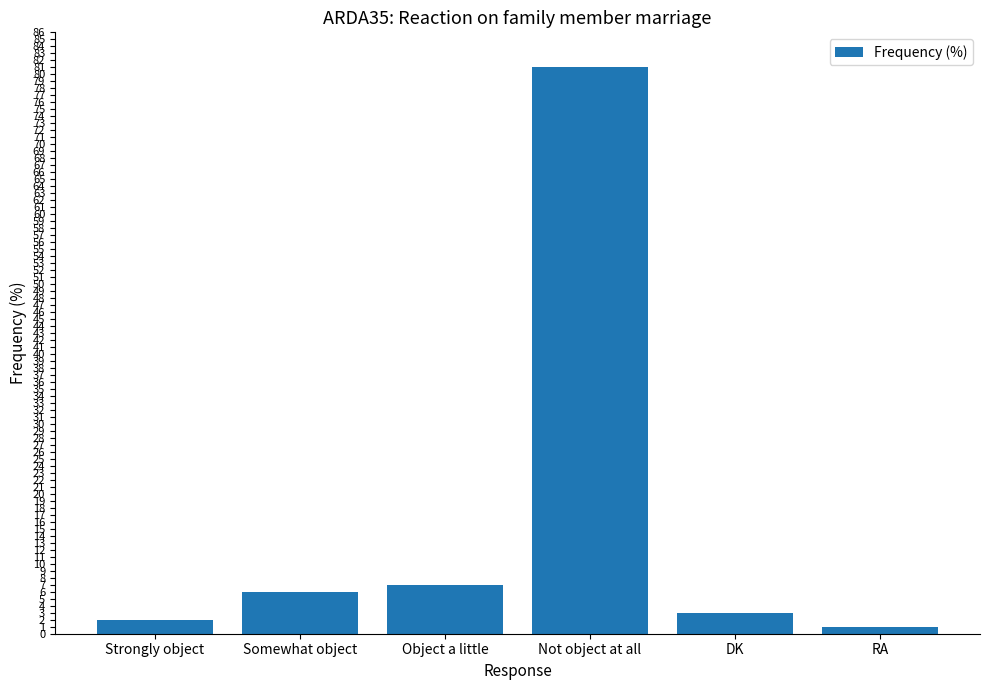

What is the difference between the values at Not object at all and Somewhat object?

75